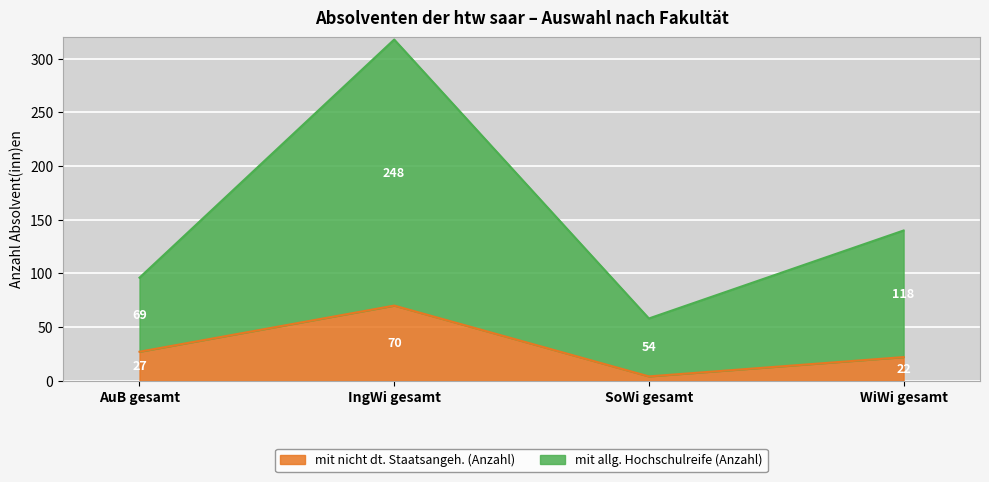

Count the number of categories in the chart.

4